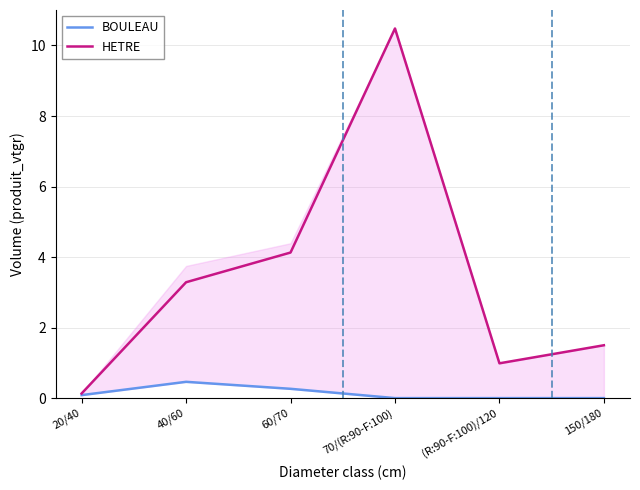

The BOULEAU series shows 0.1 at 20/40. True or false?

False